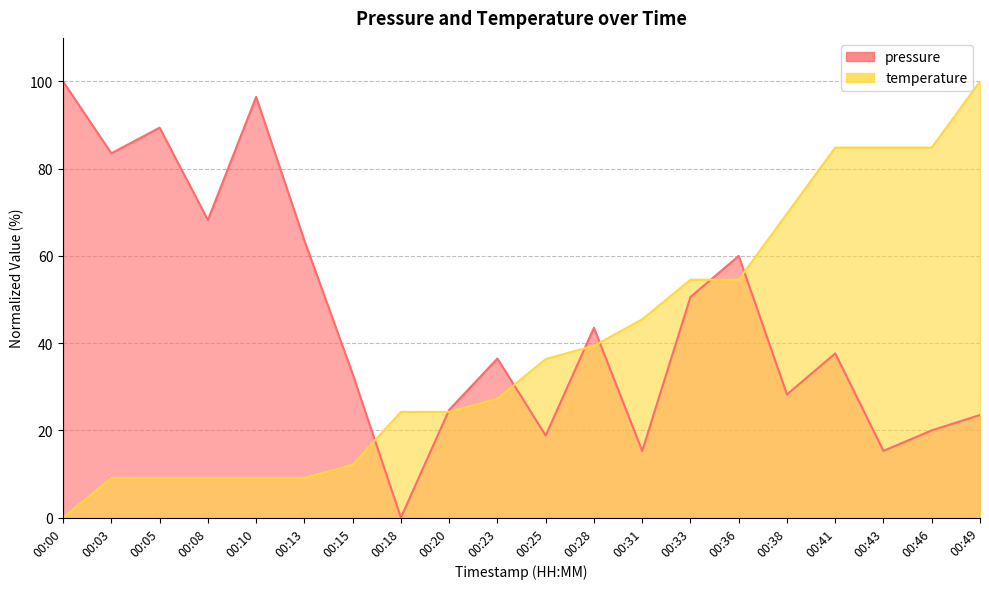

Where does the pressure series first go above 37?

00:00